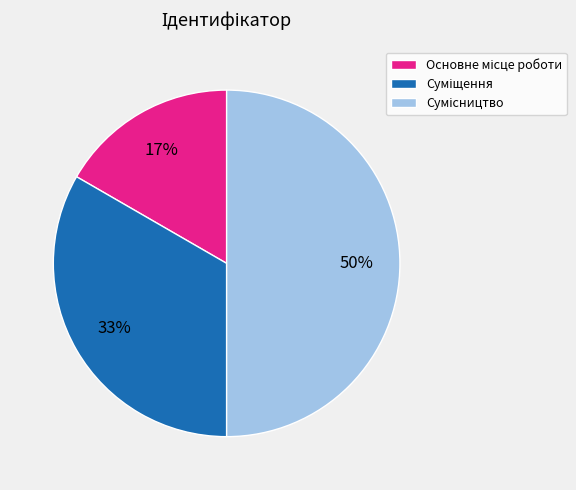

How many slices are in this pie chart?

3